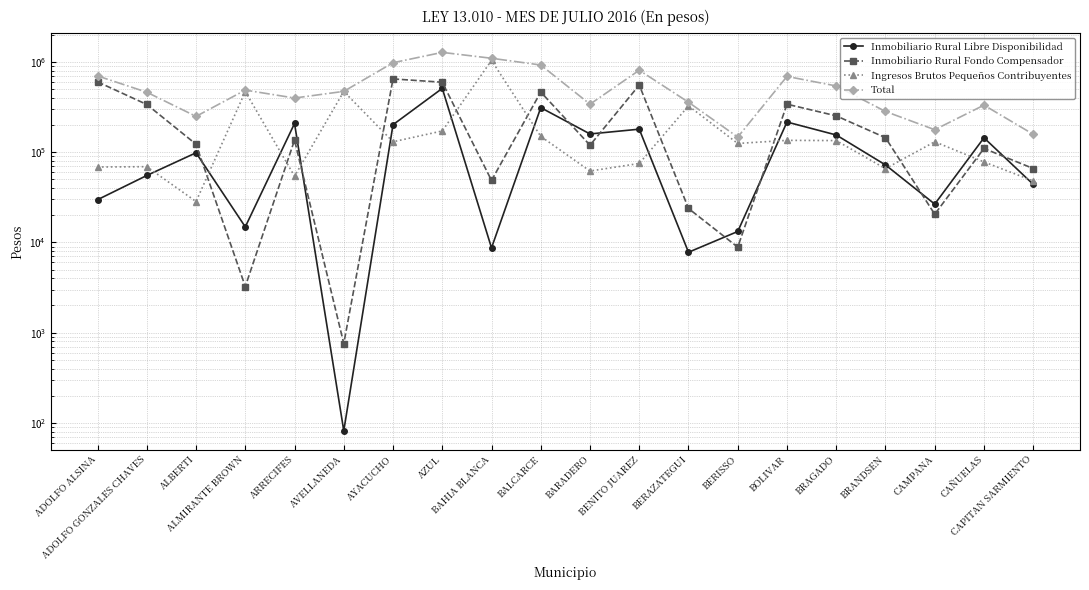

What is the difference between the maximum and minimum values in the Ingresos Brutos Pequeños Contribuyentes series?

1014289.4